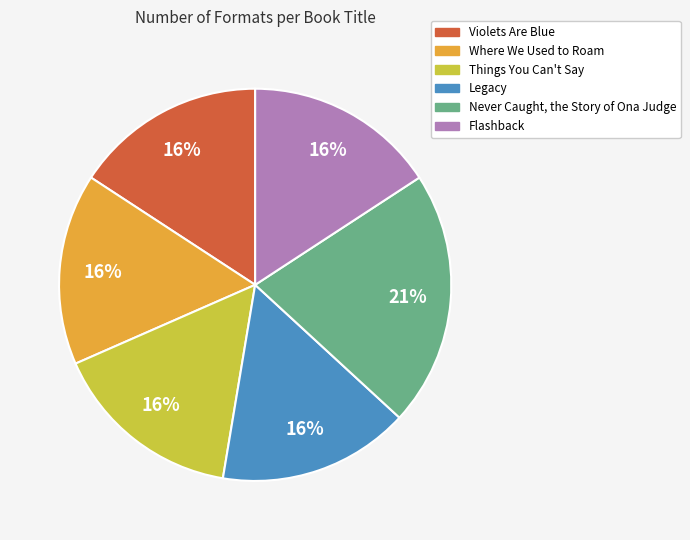

What is the ratio of the value at Never Caught, the Story of Ona Judge to the value at Things You Can't Say?

1.3